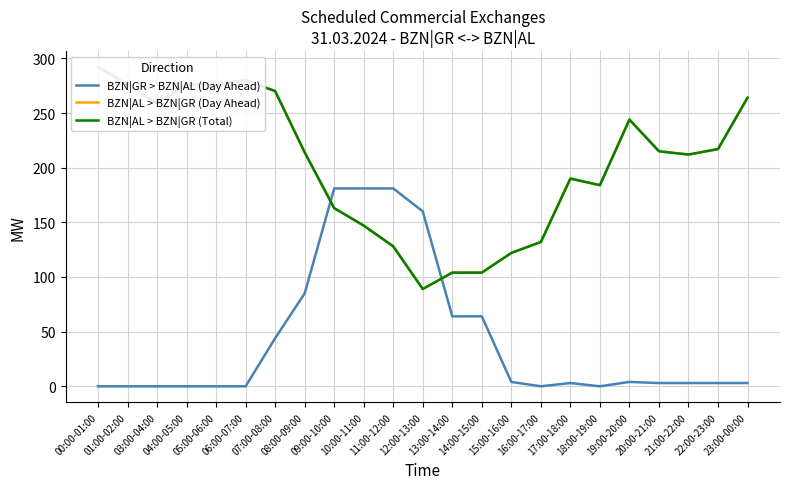

What is the lowest value of the BZN|AL > BZN|GR (Total) series?

89